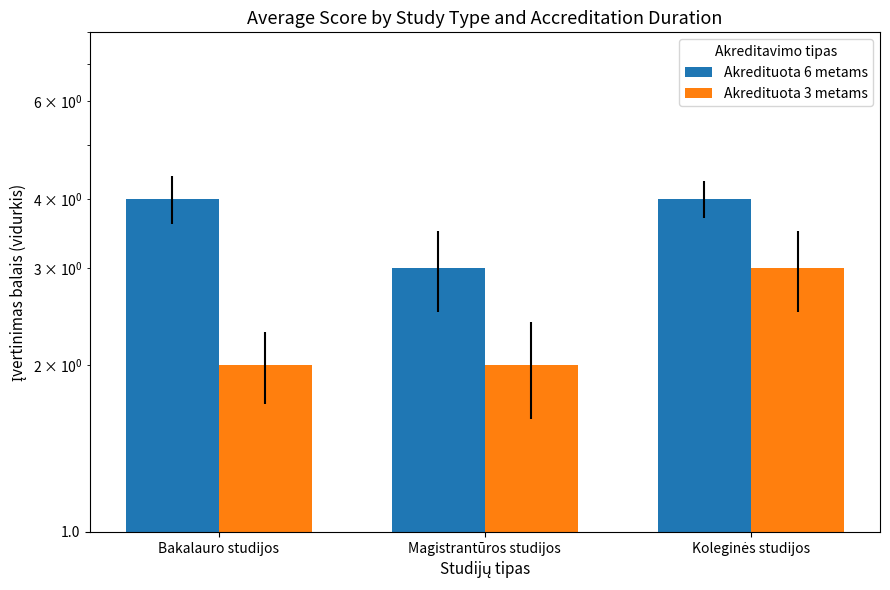

What is the sum of the Akredituota 3 metams values at Koleginės studijos and Bakalauro studijos?

5